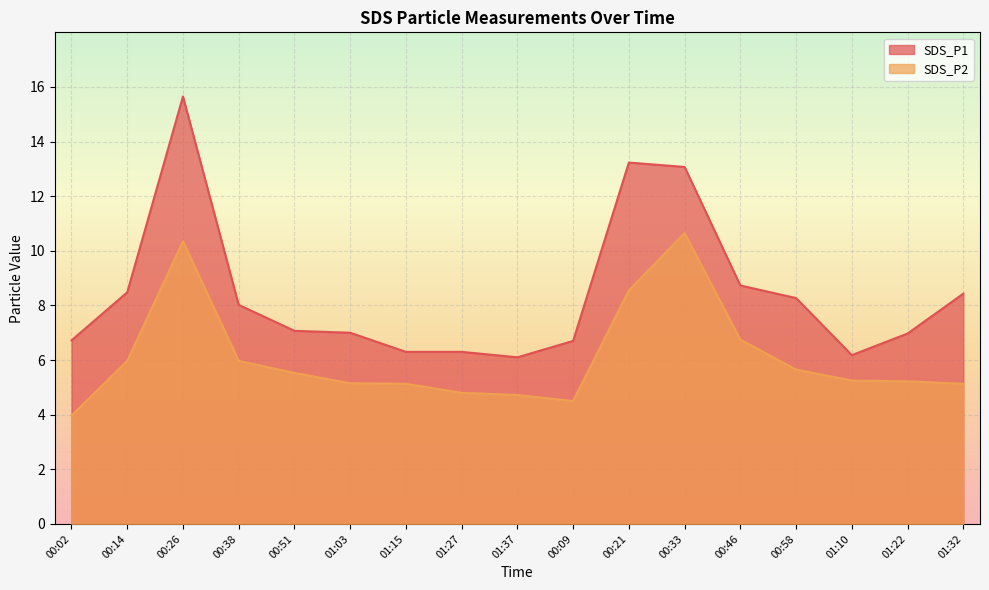

Rank the series by their average value, from lowest to highest.

SDS_P2, SDS_P1